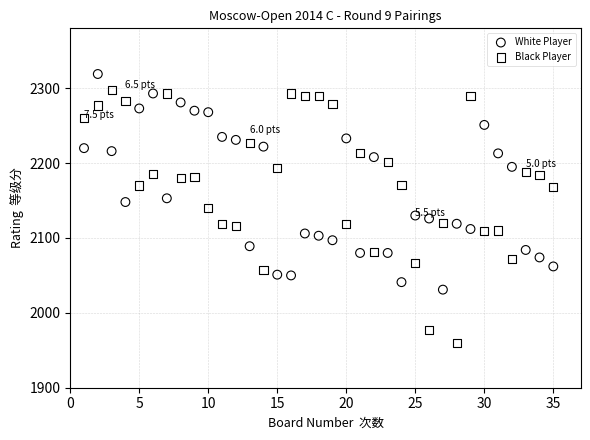

Which series reaches the maximum Y coordinate?

White Player